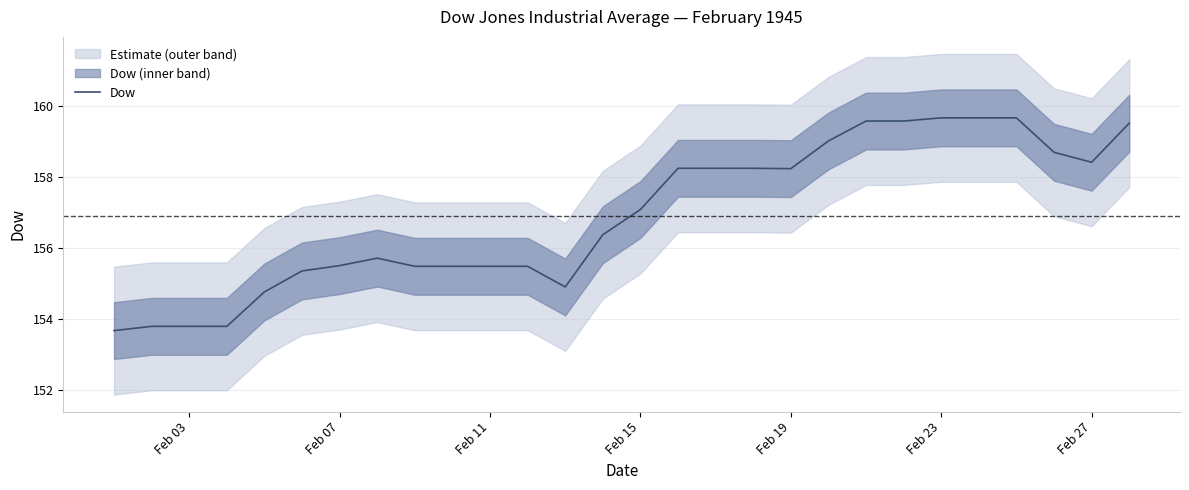

Is it true that Dow equals 222.1 at Feb 11?

False